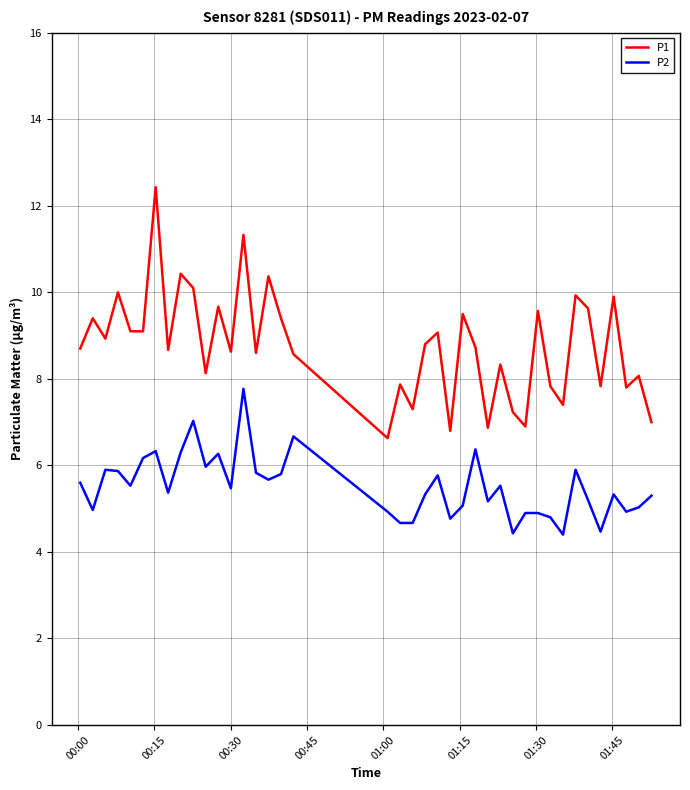

True or false: P1 and P2 intersect in this chart.

False